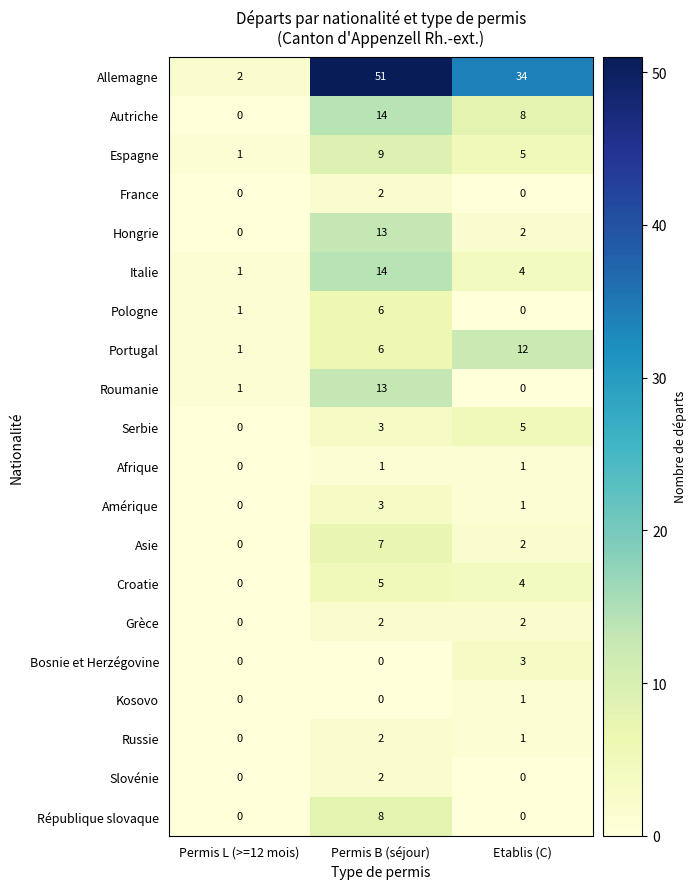

Count the Hongrie values in the range 0 to 13.

3